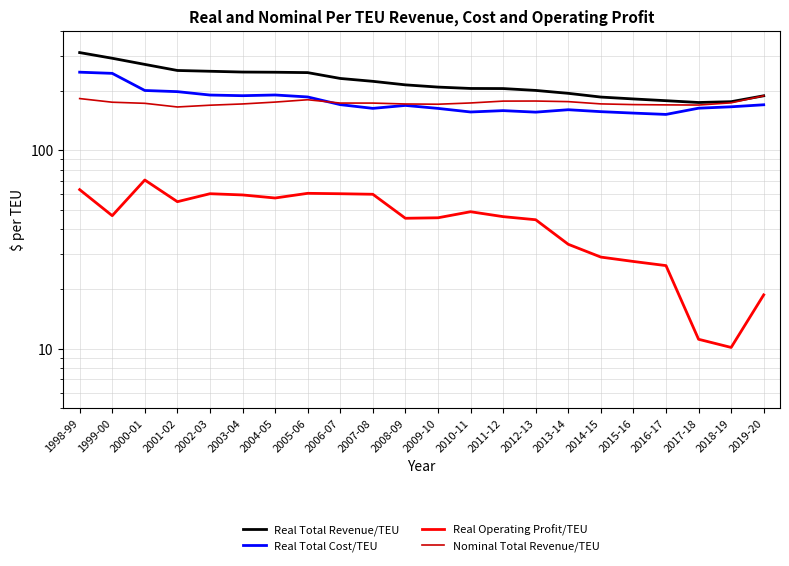

Rank the categories by Nominal Total Revenue/TEU value from highest to lowest.

2019-20, 1998-99, 2005-06, 2012-13, 2011-12, 2013-14, 2004-05, 1999-00, 2018-19, 2010-11, 2006-07, 2007-08, 2000-01, 2014-15, 2003-04, 2008-09, 2009-10, 2015-16, 2016-17, 2017-18, 2002-03, 2001-02